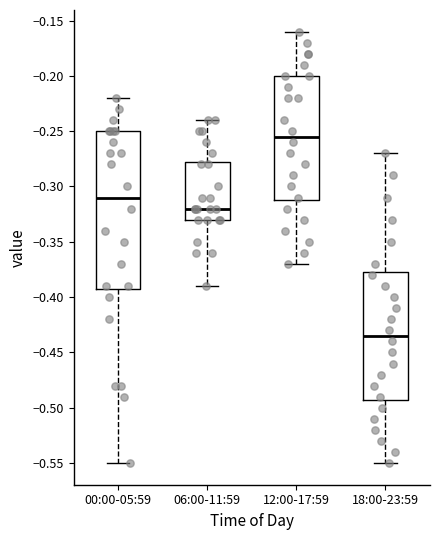

Reading left to right, transcribe this box plot: for each box, give where its median line is, the range the box spans, and where its two whiskers end, as read against the y-axis. The values are not printed on the chart, so give them approximately, as read against the axis.

00:00-05:59: median -0.310, box -0.390 to -0.250, whiskers -0.550 to -0.220
06:00-11:59: median -0.320, box -0.330 to -0.275, whiskers -0.390 to -0.240
12:00-17:59: median -0.255, box -0.310 to -0.200, whiskers -0.370 to -0.160
18:00-23:59: median -0.435, box -0.490 to -0.375, whiskers -0.550 to -0.270